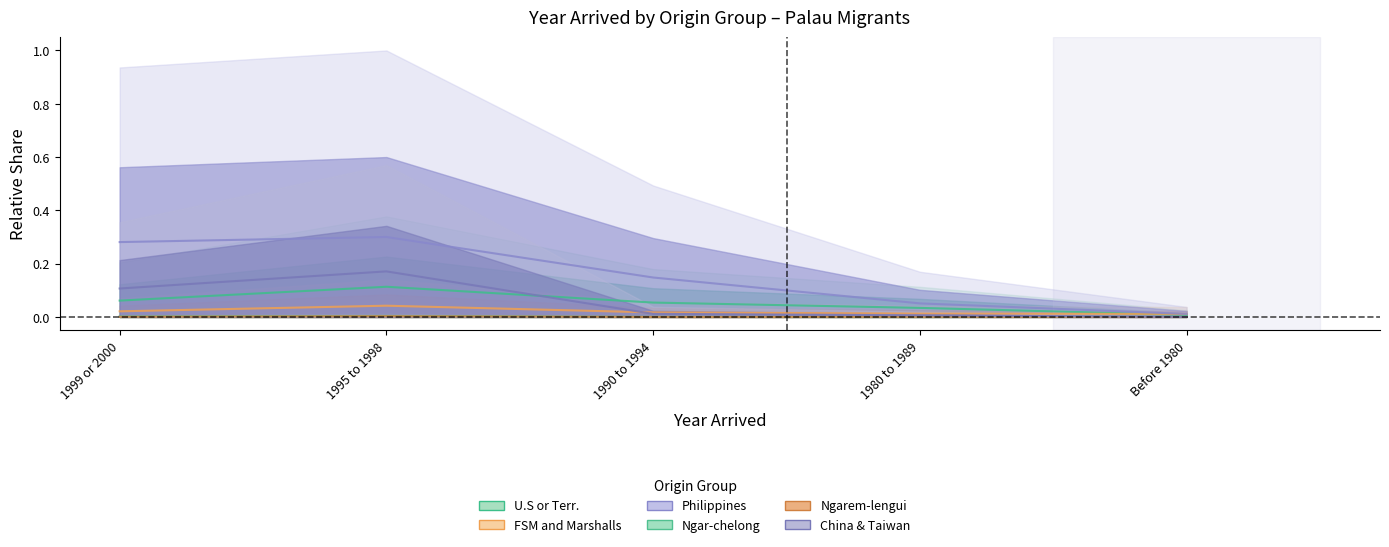

Is it true that U.S or Terr. equals 0.0 at 1999 or 2000?

False